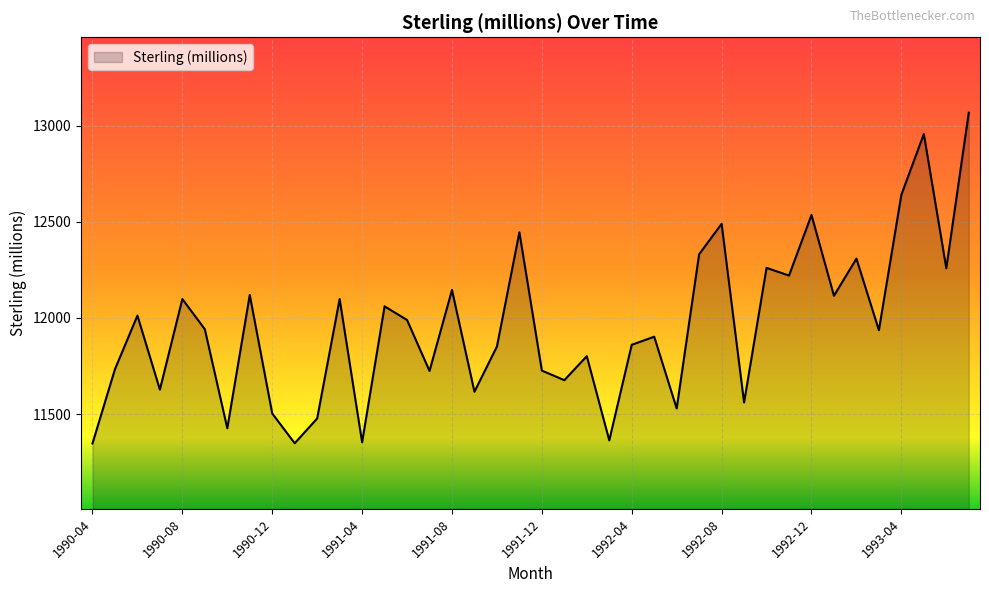

What is the smallest value displayed?

11347